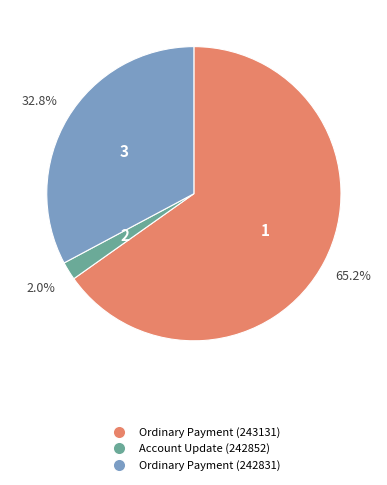

How many slices are in this pie chart?

3